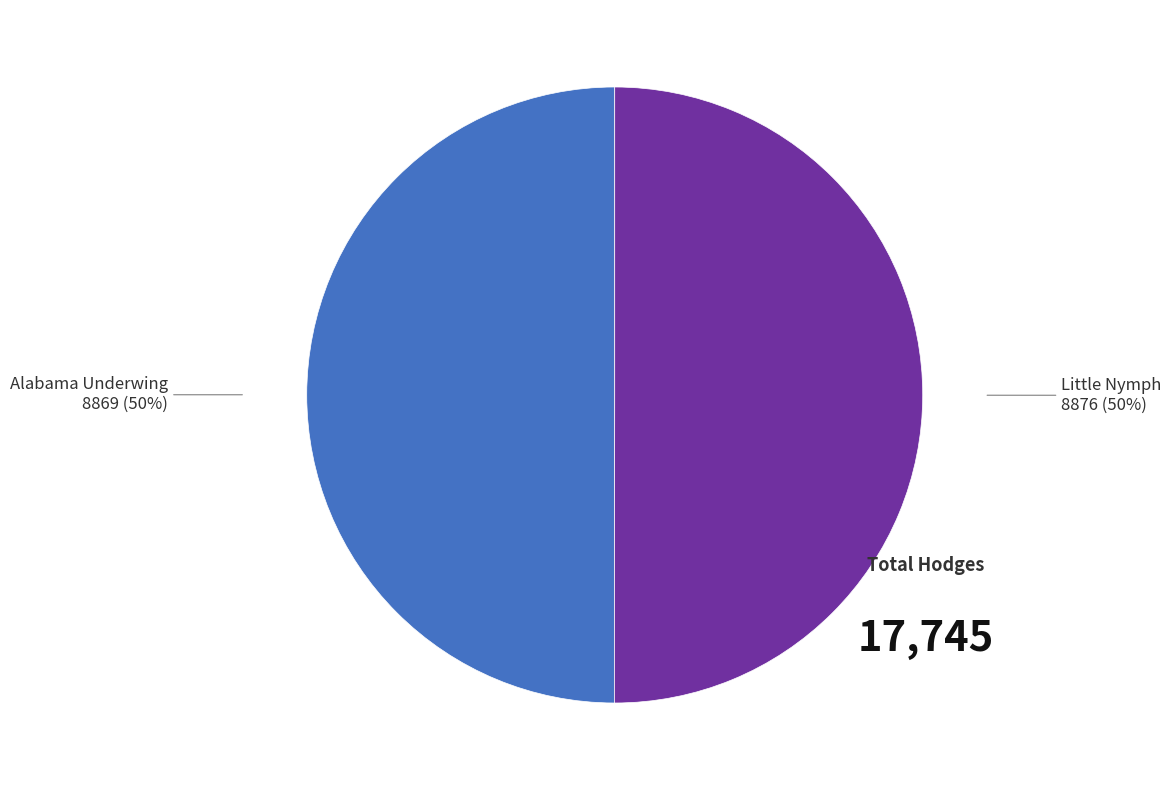

The Little Nymph slice represents 50% of the pie. True or false?

True